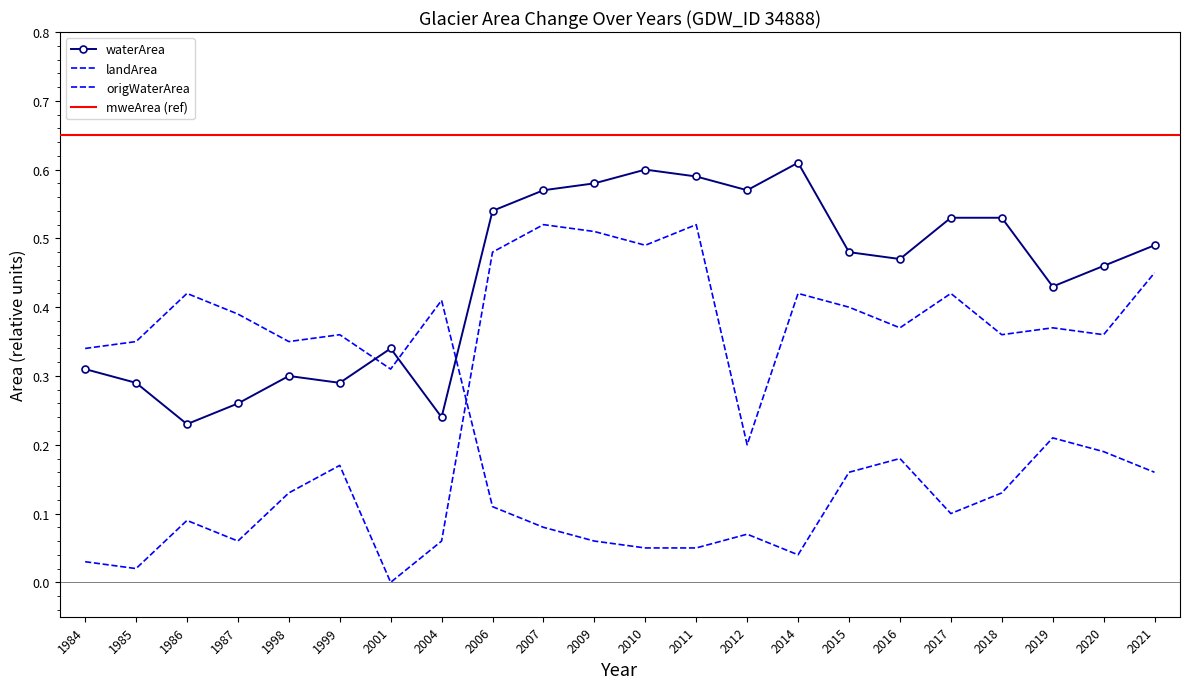

Rank the series at 2009 from highest to lowest value.

waterArea, origWaterArea, landArea